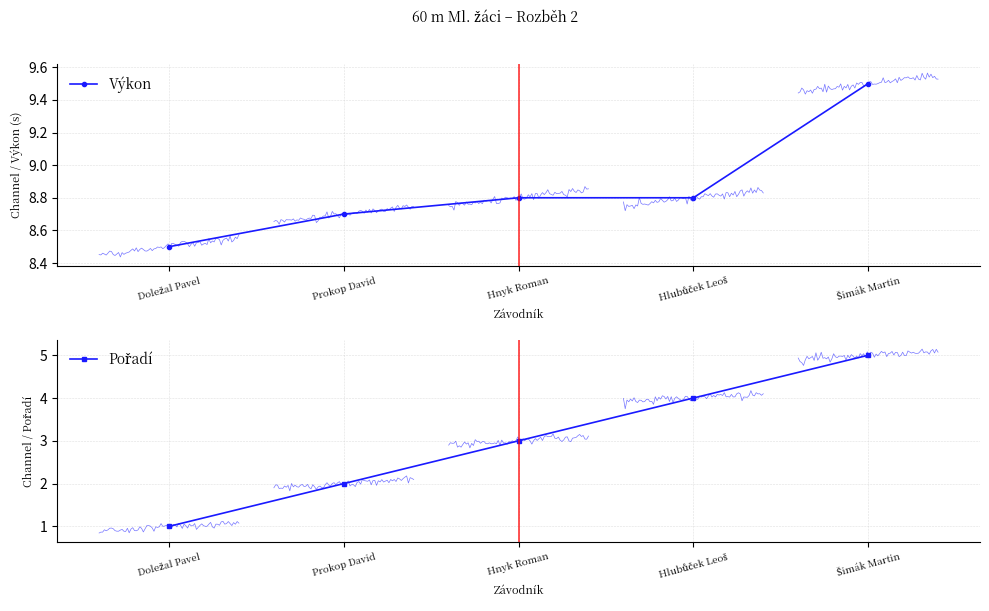

What is the difference between the maximum and minimum values in the Pořadí series?

4.0